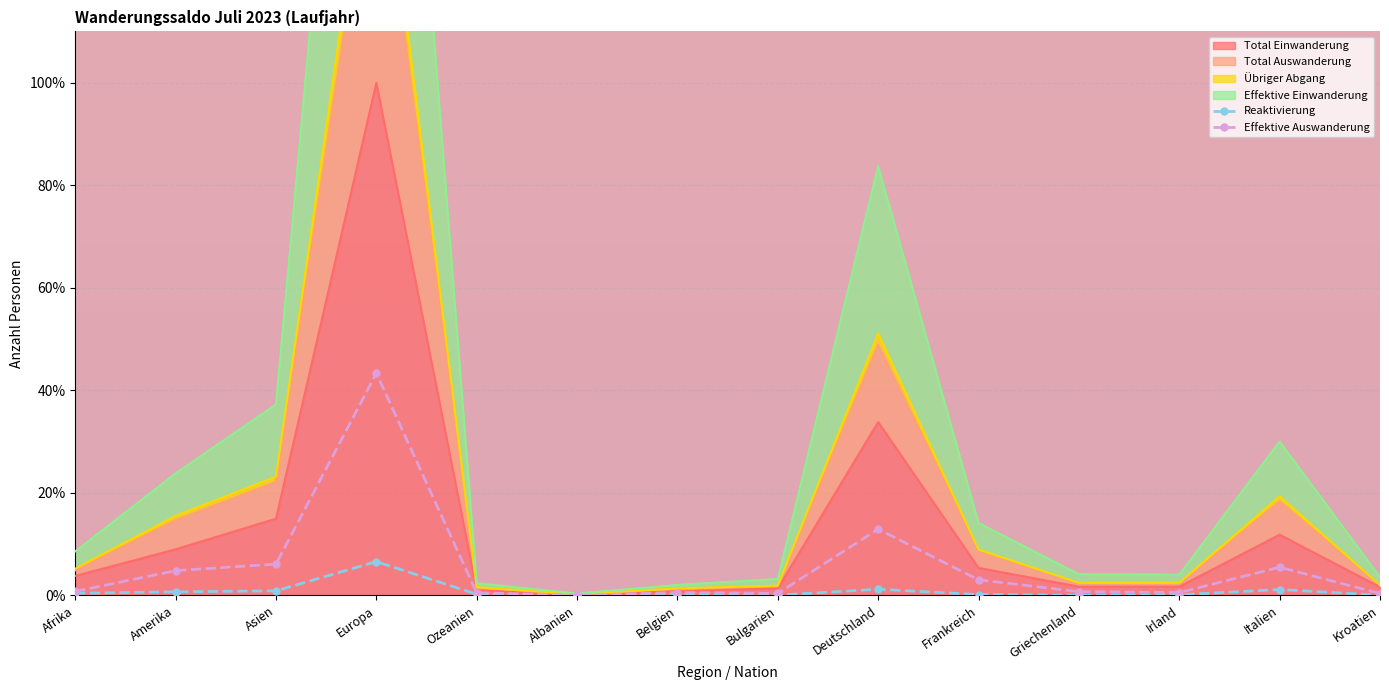

Where is Reaktivierung nearest to the value 3?

Deutschland